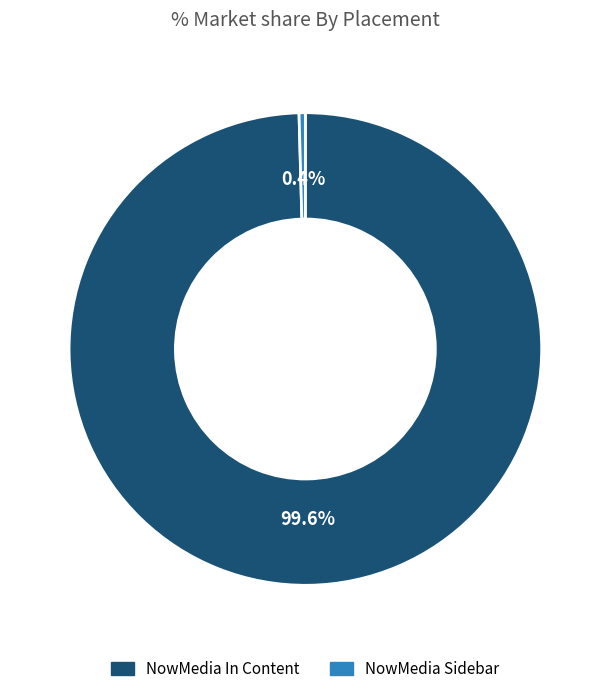

Is there any slice that represents more than half of the pie?

Yes